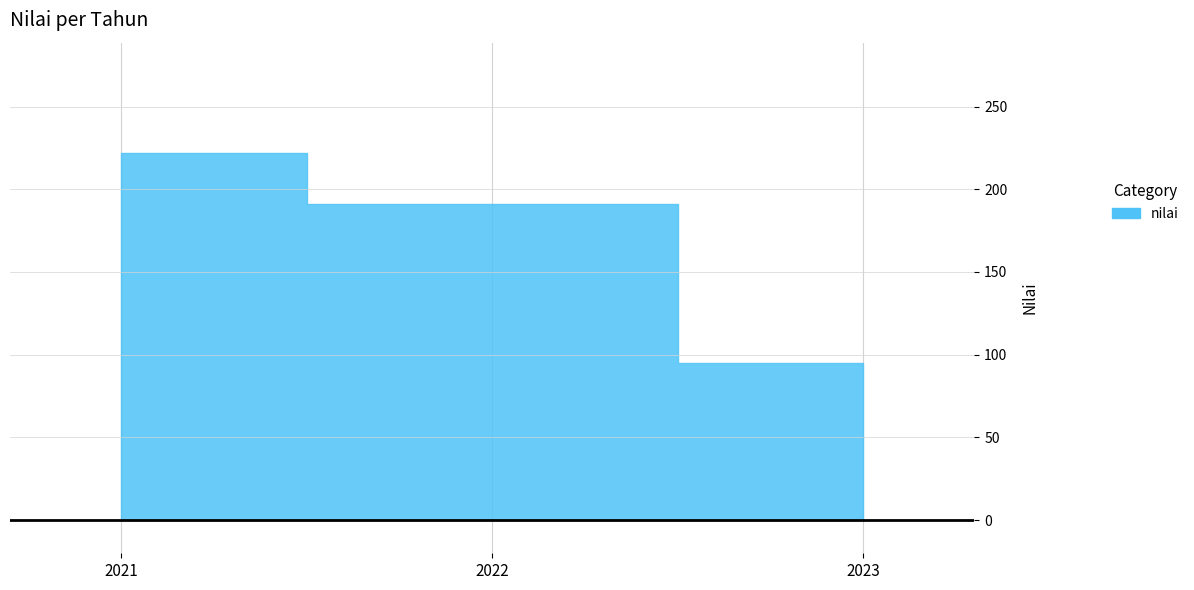

Reading right to left, transcribe all the data shown in this chart.

2023=95	2022=191	2021=222